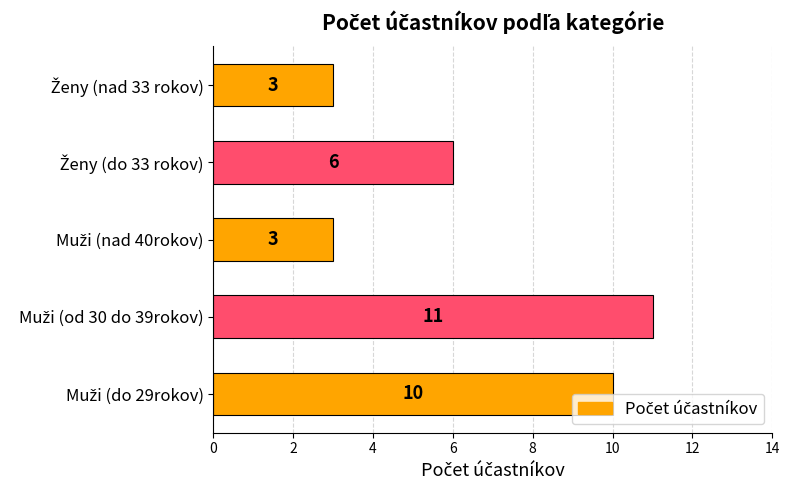

What is the difference between the maximum and second lowest values?

8